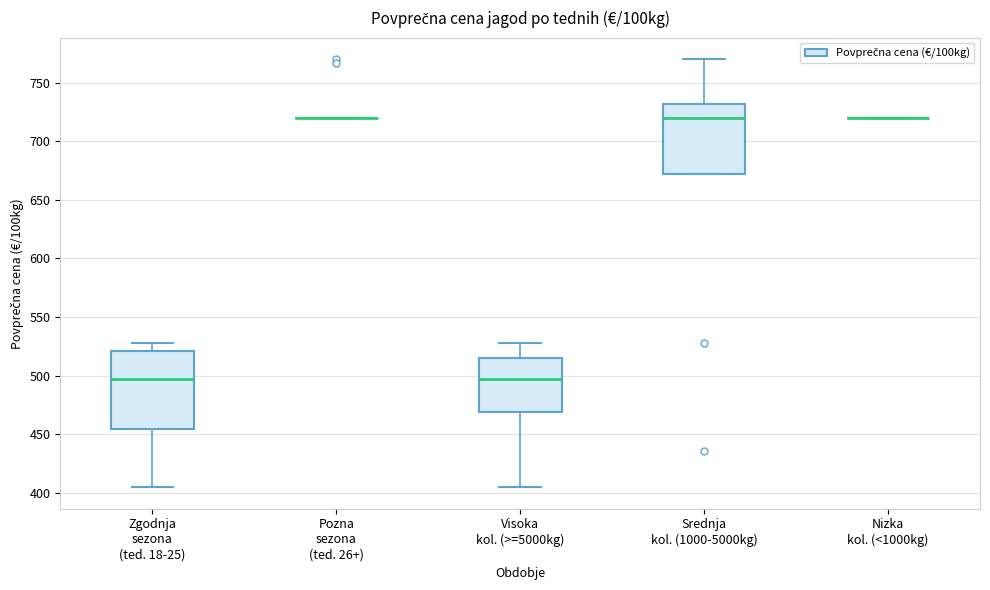

Reading left to right, read every box against the y-axis: the position of its median line, the range the box covers, and the ends of its whiskers. The values are not printed on the chart, so give them approximately, as read against the axis.

Zgodnja sezona (ted. 18-25): median 495, box 455 to 520, whiskers 405 to 530
Pozna sezona (ted. 26+): box collapsed to a line at 720, whiskers 720 to 720
Visoka kol. (>=5000kg): median 495, box 470 to 515, whiskers 405 to 530
Srednja kol. (1000-5000kg): median 720, box 670 to 730, whiskers 670 to 770
Nizka kol. (<1000kg): box collapsed to a line at 720, whiskers 720 to 720